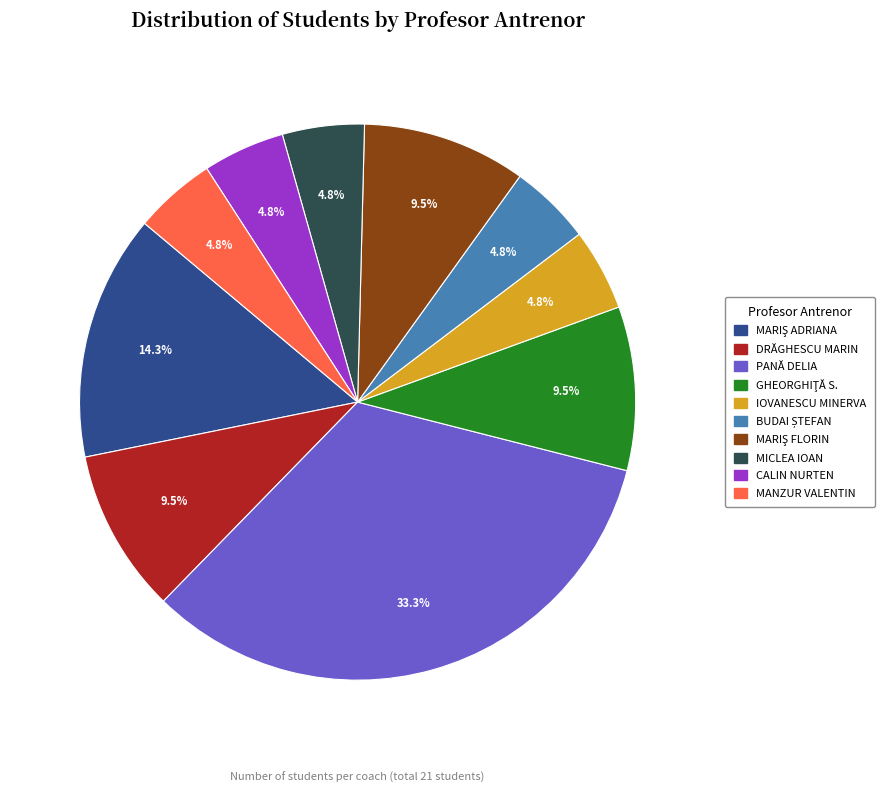

Is IOVANESCU MINERVA the majority of the pie?

No